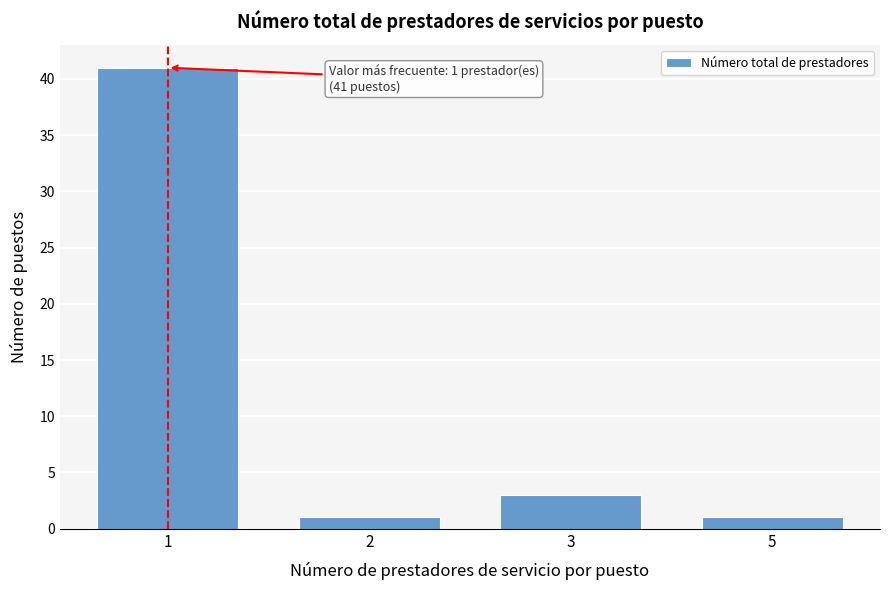

Reading left to right, extract all data points from this chart.

41	1	3	1